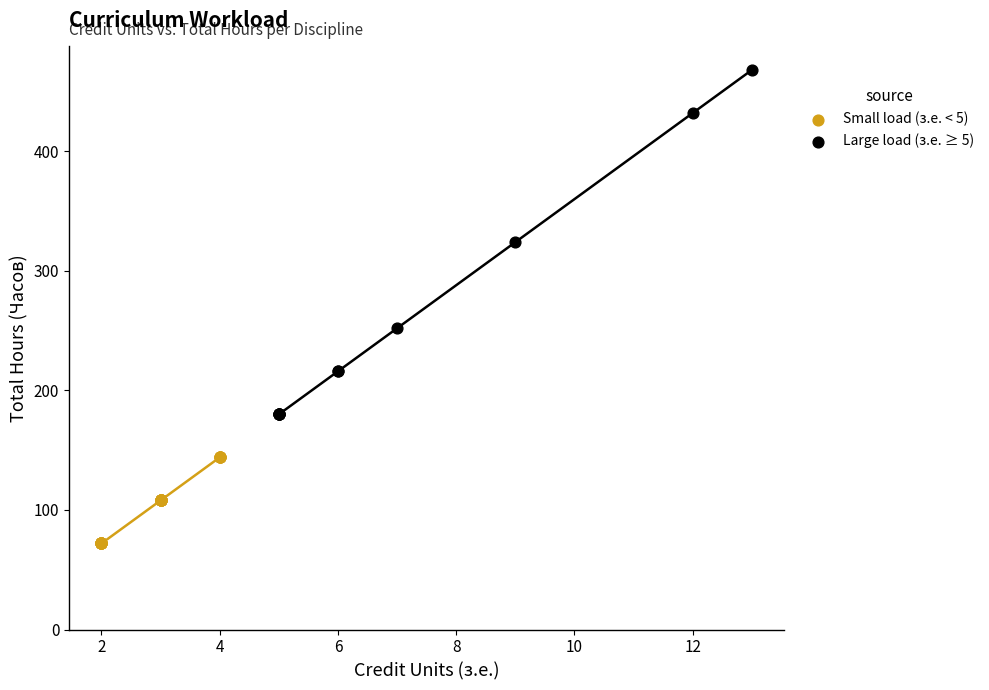

Which series has the largest Y range (max minus min)?

Large load (з.е. ≥ 5)